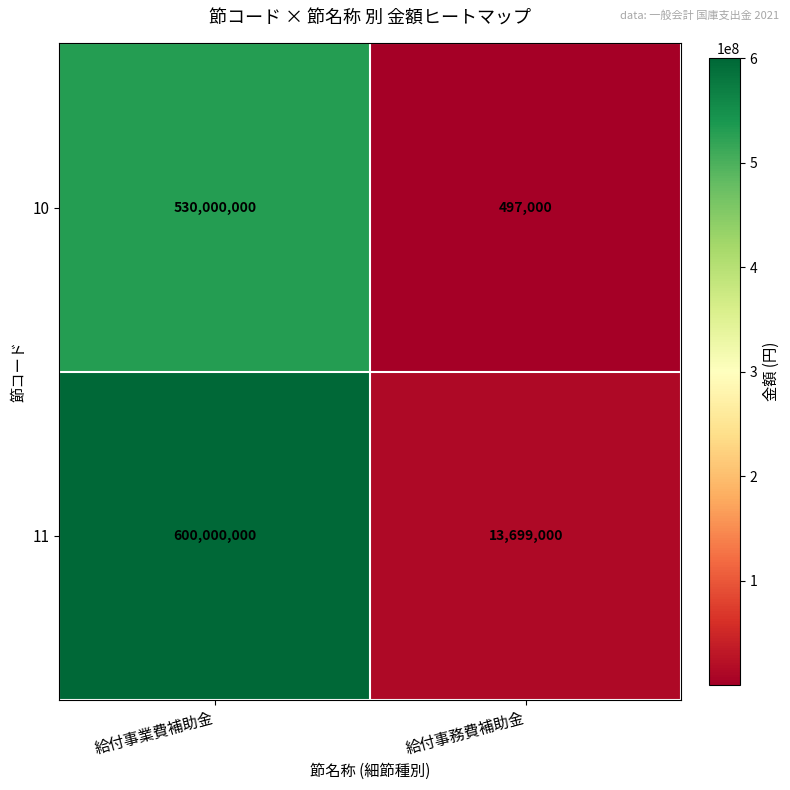

At which category is the sum across all series the highest?

給付事業費補助金